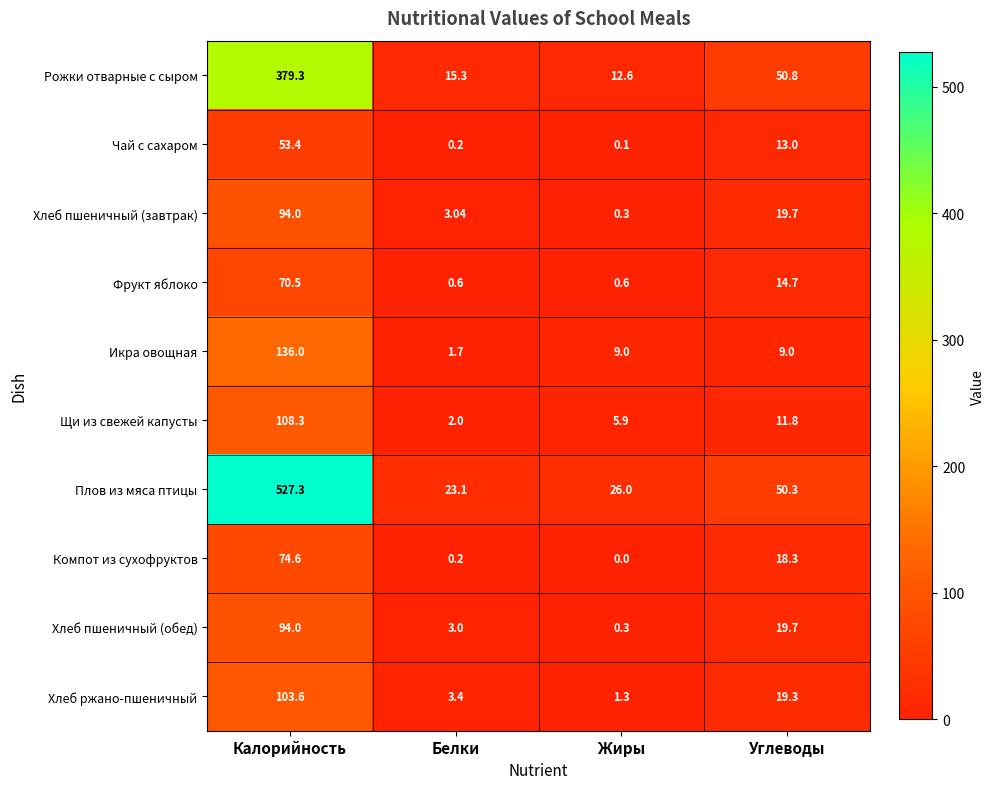

At which category is the sum across all series the highest?

Калорийность